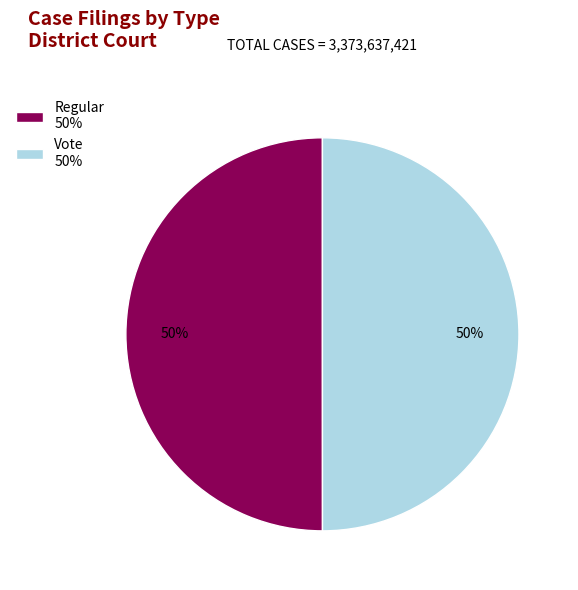

To the nearest percent, what is the combined percentage of Regular and Vote?

100%